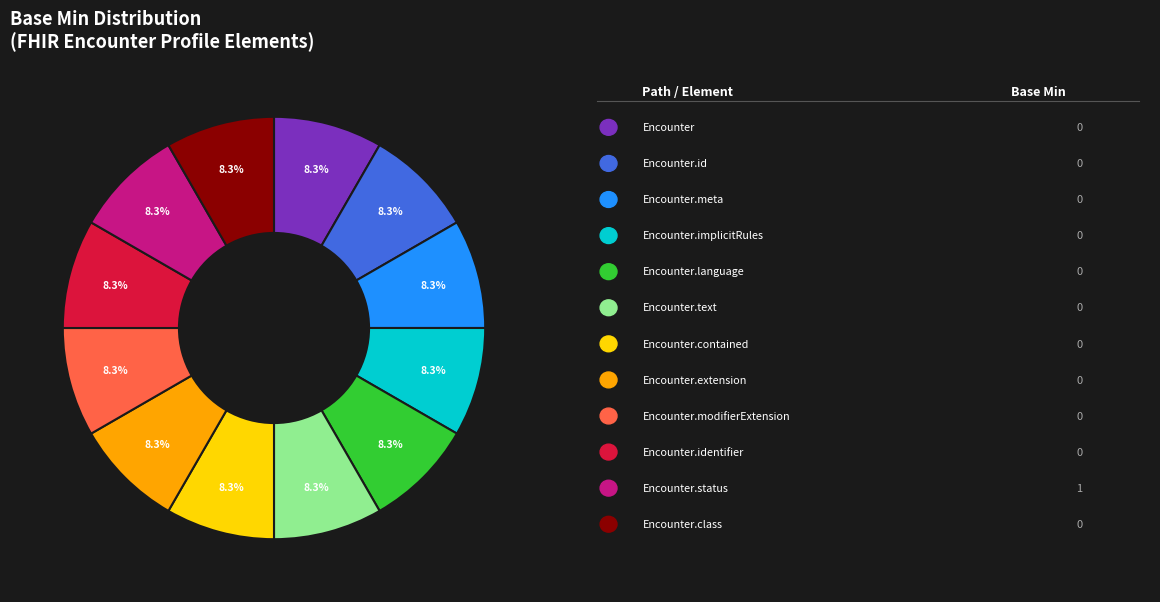

Is there any slice that represents more than half of the pie?

No